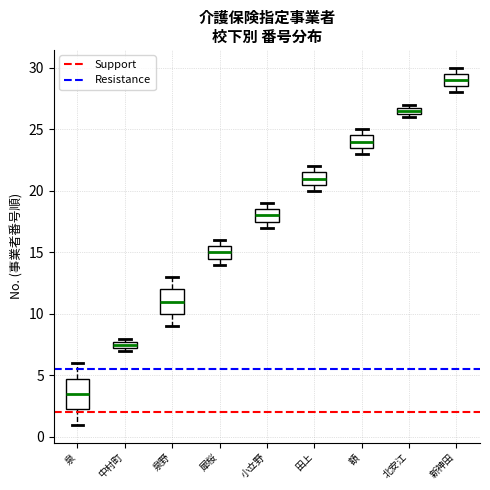

Which box's median line is the lowest?

泉